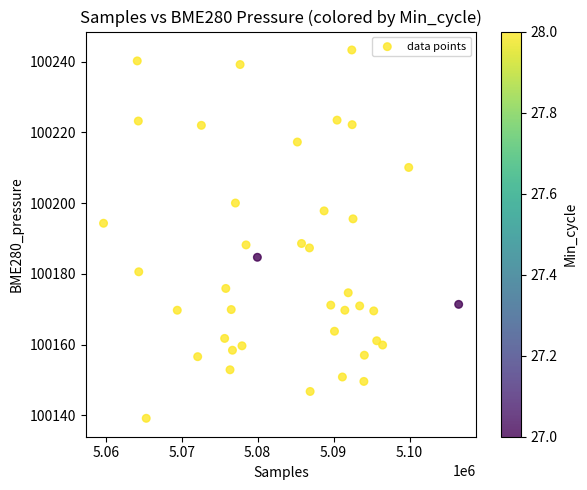

What is the range of X values (max minus min)?

46771.0